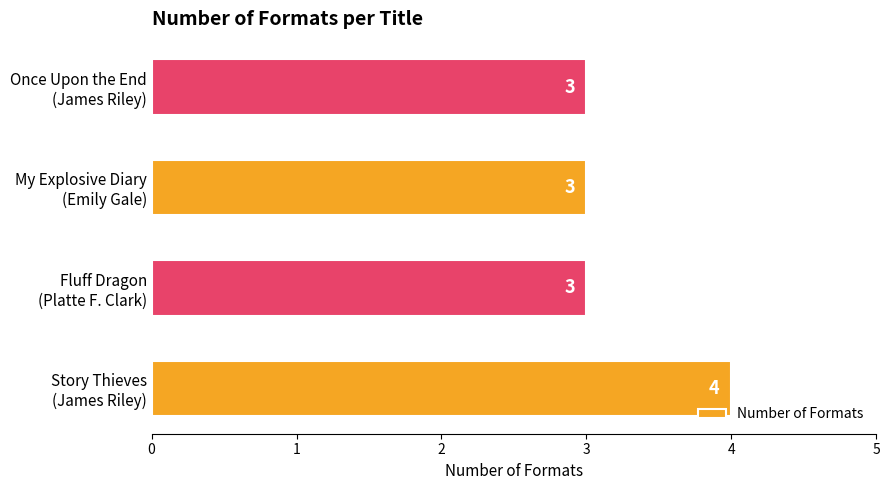

What is the greatest value displayed?

4